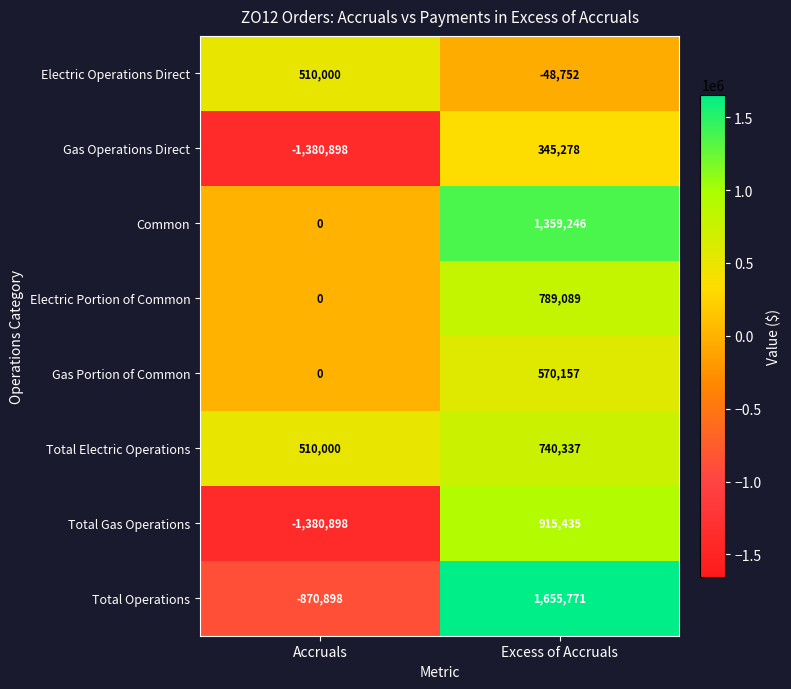

Rank the series by their maximum value, from highest to lowest.

Total Operations, Common, Total Gas Operations, Electric Portion of Common, Total Electric Operations, Gas Portion of Common, Electric Operations Direct, Gas Operations Direct